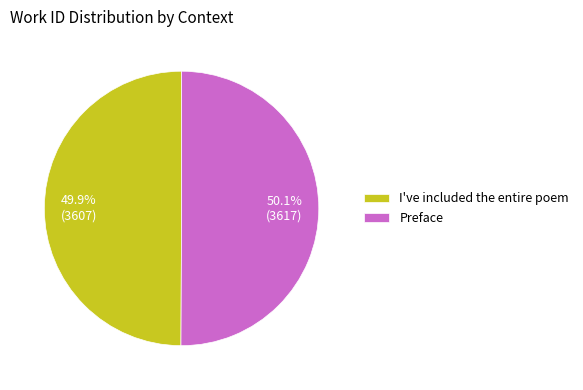

To the nearest percent, what portion does I've included the entire poem represent?

50%